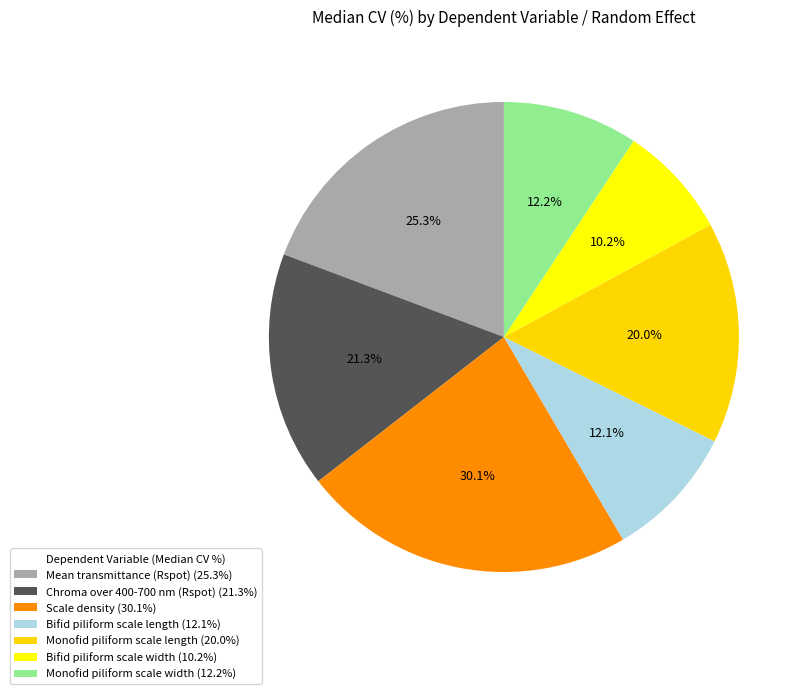

Does Bifid piliform
scale length account for over 50% of the chart?

No